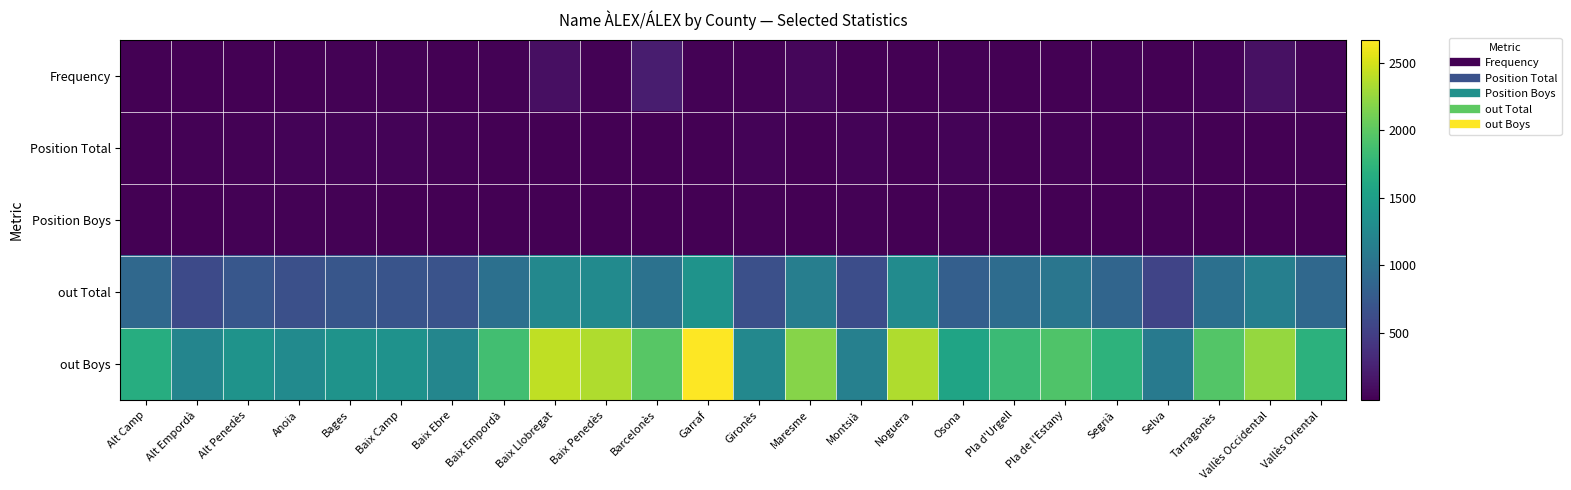

Which has a higher value, Gironès or Pla d'Urgell?

Gironès